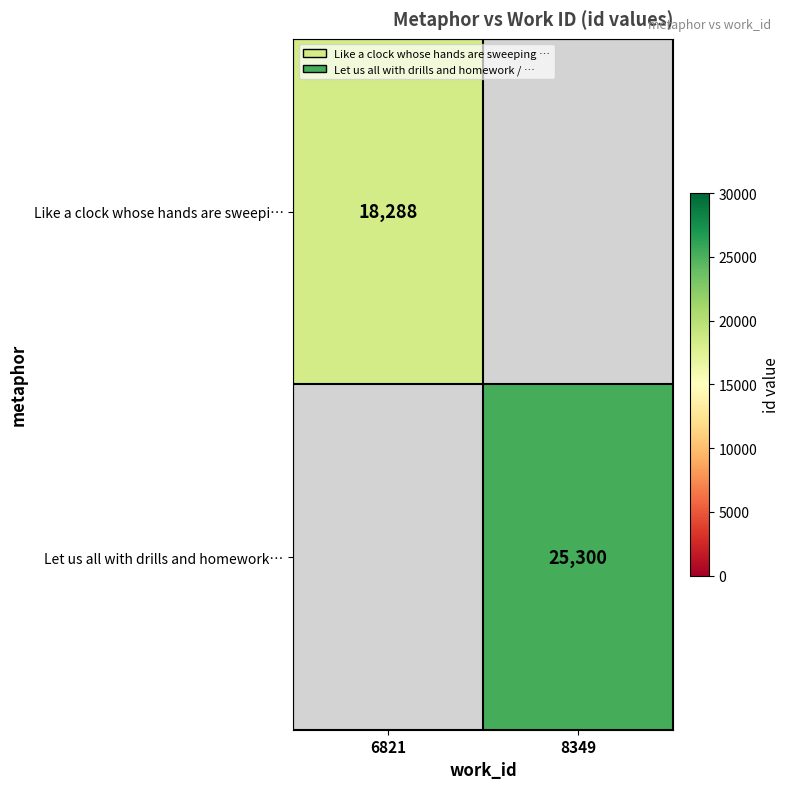

The value of Like a clock whose hands are sweepi… at 6821 is 7497.0. True or false?

False